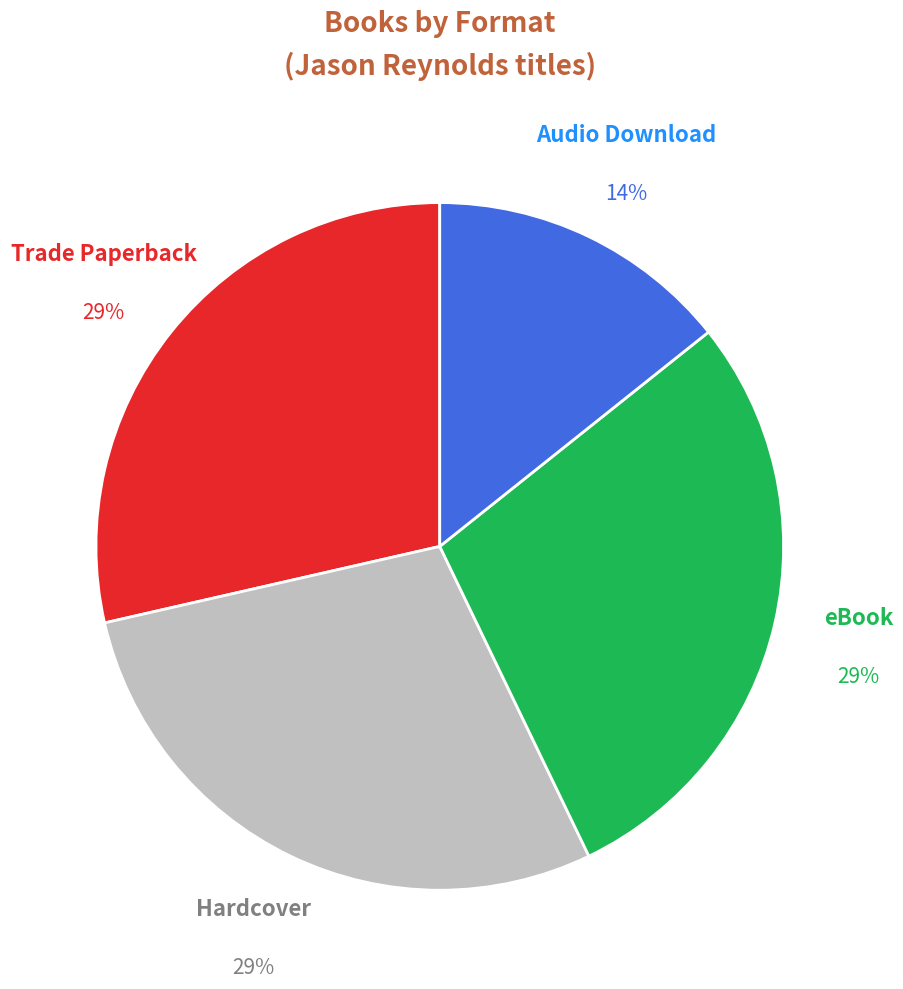

Does any single category account for the majority?

No